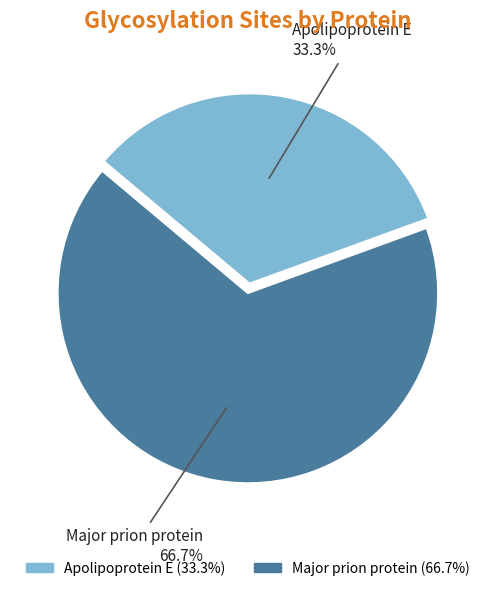

Which slice represents more than half of the pie?

Major prion protein